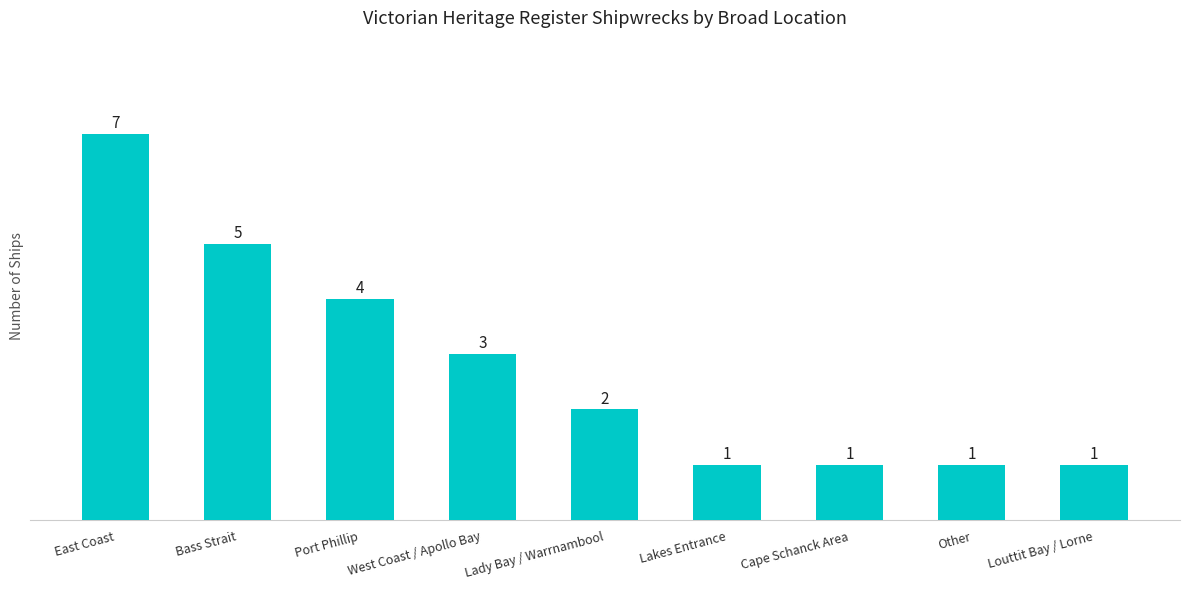

Count the number of categories in the chart.

9